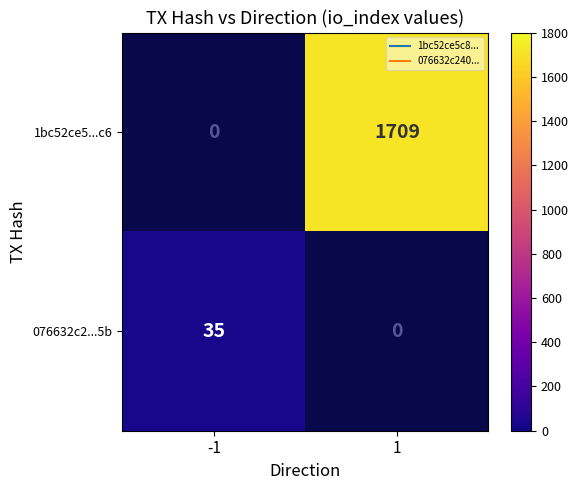

How many series are shown in this chart?

2